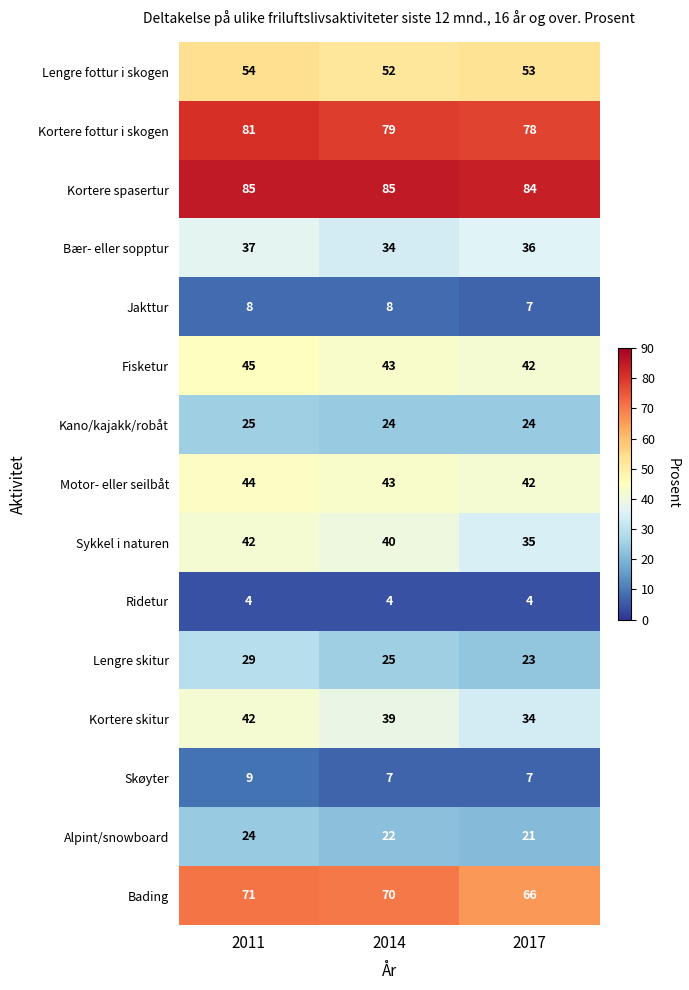

What value does the Fisketur series have at 2017?

42